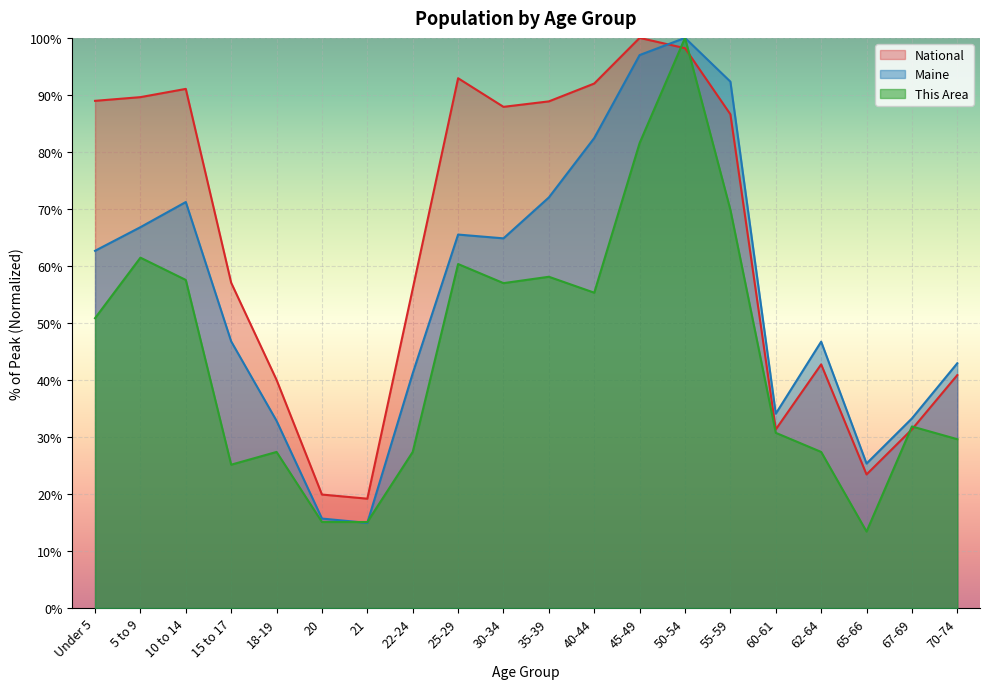

Which category has the lowest value across all series?

65-66